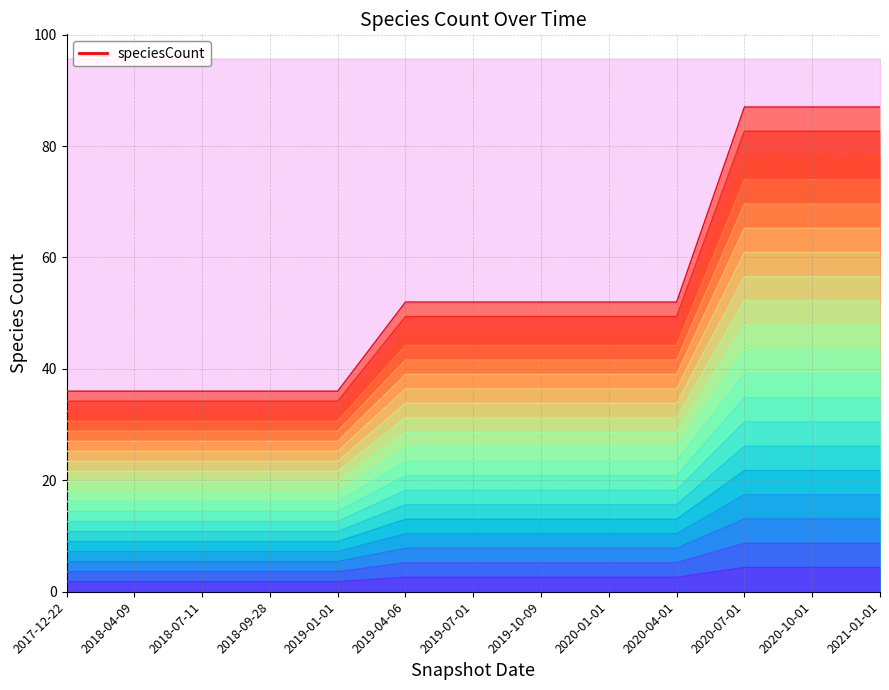

The chart shows a value of 36 at 2018-09-28. True or false?

True